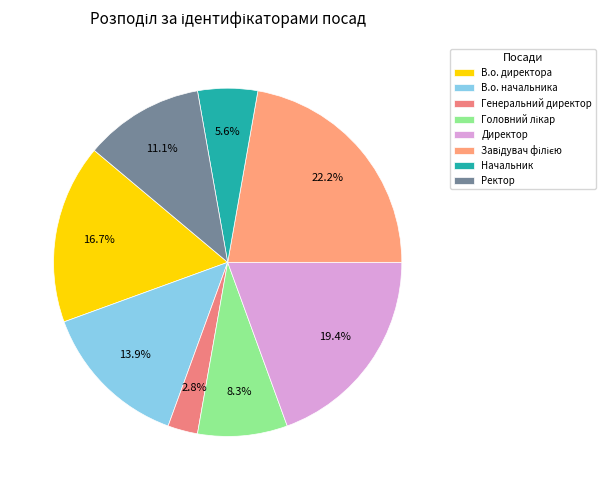

Does Директор account for over 50% of the chart?

No